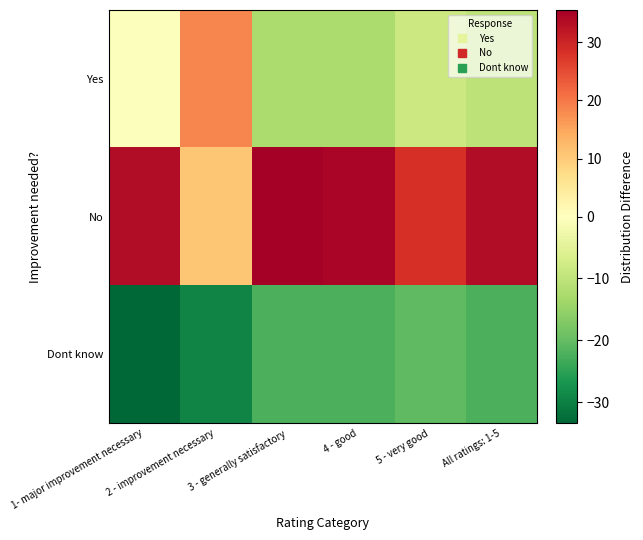

Reading left to right, list all the values displayed in this chart.

Yes: 1- major improvement necessary=-0.4	2 - improvement necessary=18.6	3 - generally satisfactory=-12.4	4 - good=-12.4	5 - very good=-8.4	All ratings: 1-5=-10.4
No: 1- major improvement necessary=33.6	2 - improvement necessary=10.6	3 - generally satisfactory=35.6	4 - good=34.6	5 - very good=28.6	All ratings: 1-5=33.6
Dont know: 1- major improvement necessary=-33.4	2 - improvement necessary=-29.4	3 - generally satisfactory=-22.4	4 - good=-22.4	5 - very good=-20.4	All ratings: 1-5=-22.4